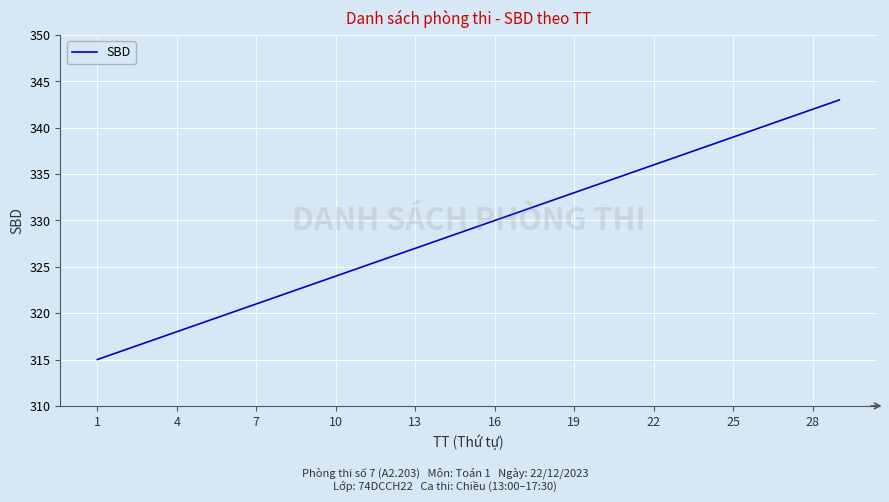

What is the greatest value displayed?

343